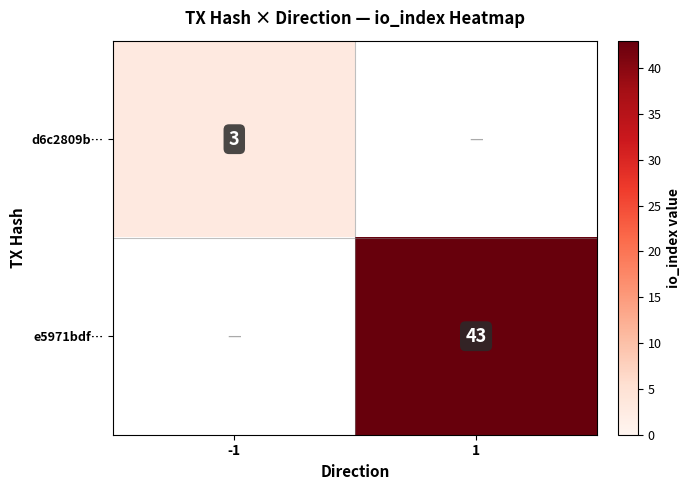

Is it true that e5971bdf… equals 56 at 1?

False